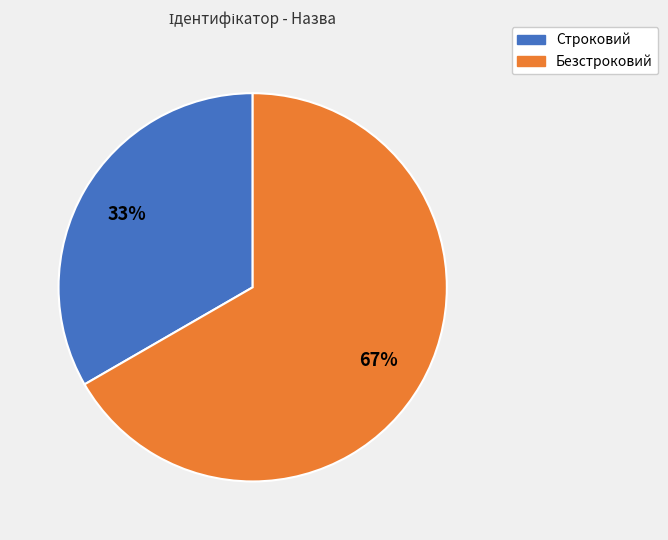

Is Безстроковий the majority of the pie?

Yes